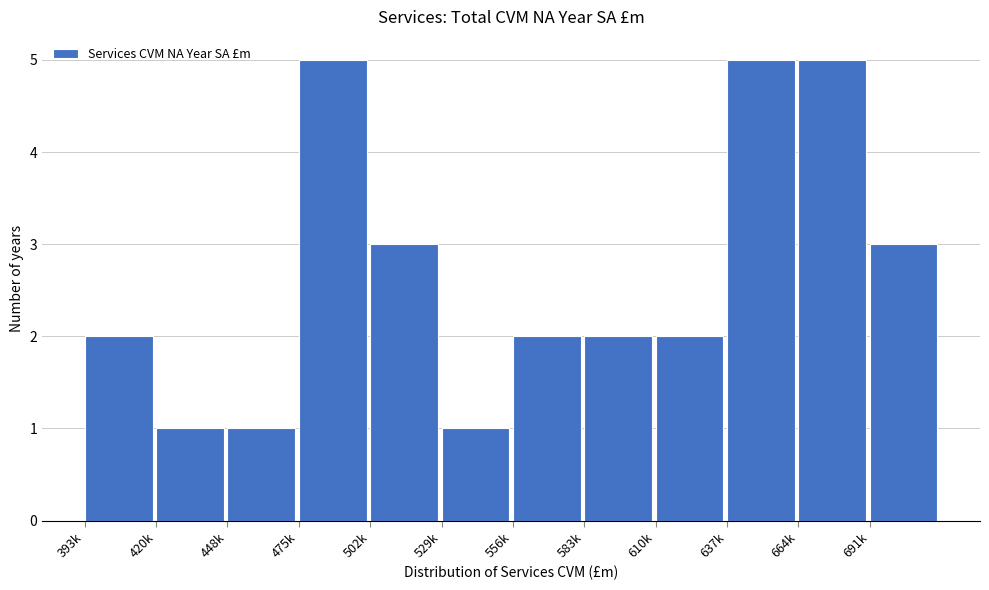

Reading left to right, extract all data points from this chart.

2	1	1	5	3	1	2	2	2	5	5	3